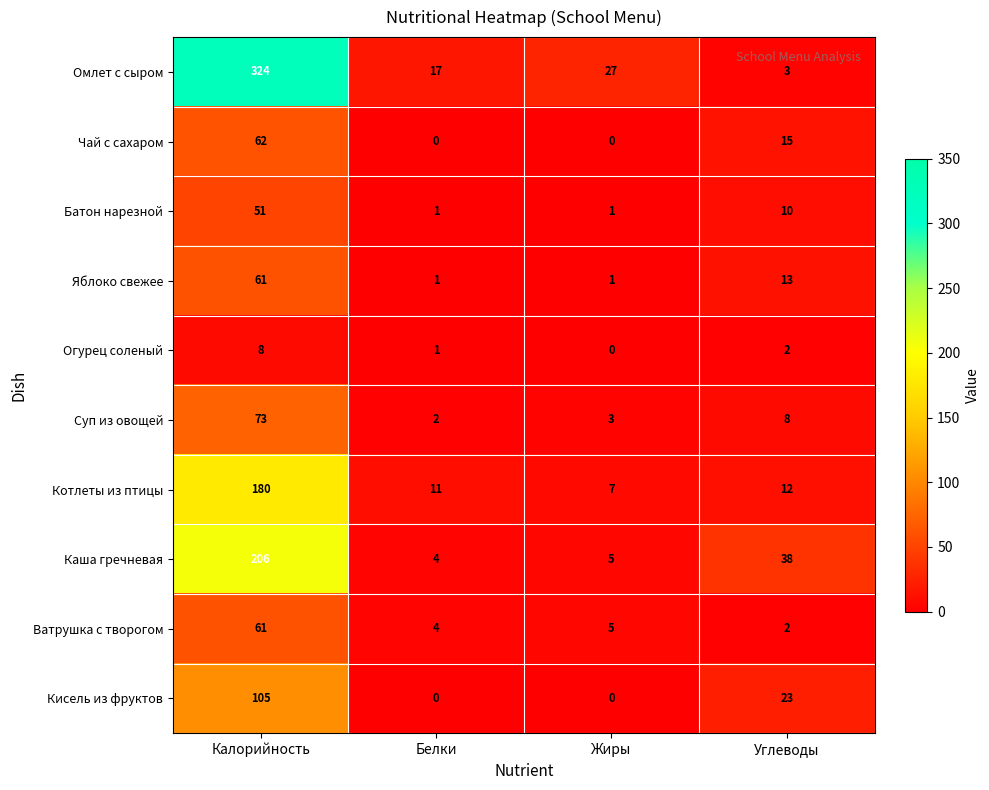

How many distinct data groups are displayed?

10